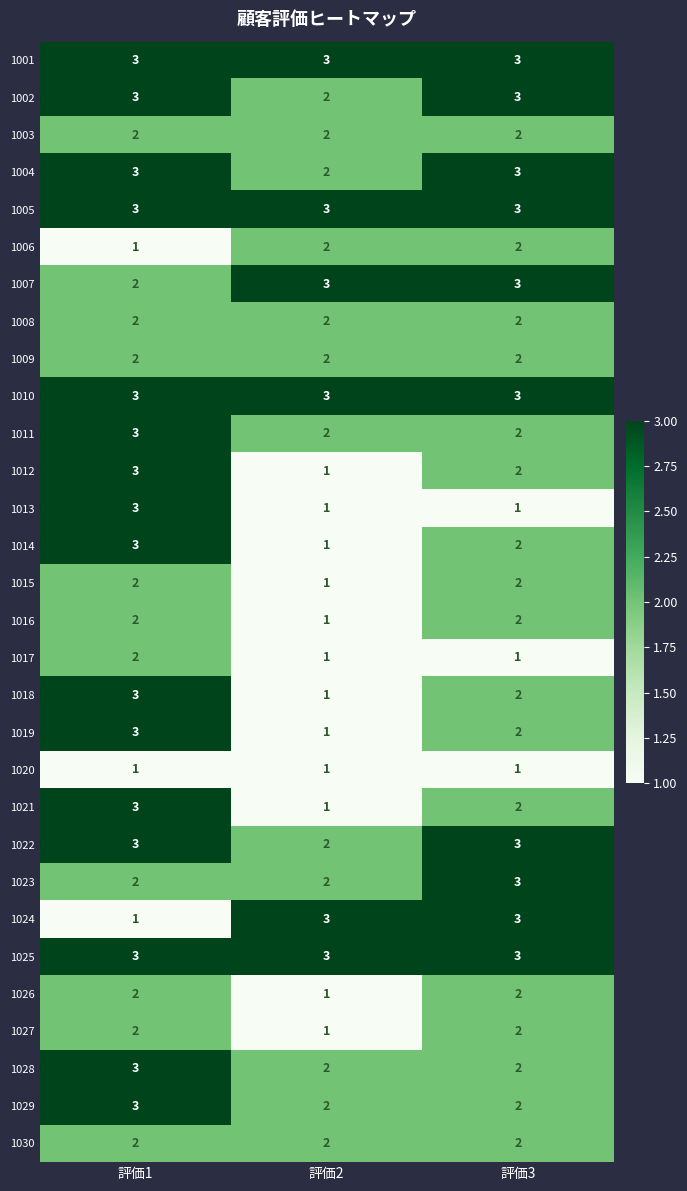

How many distinct data groups are displayed?

30